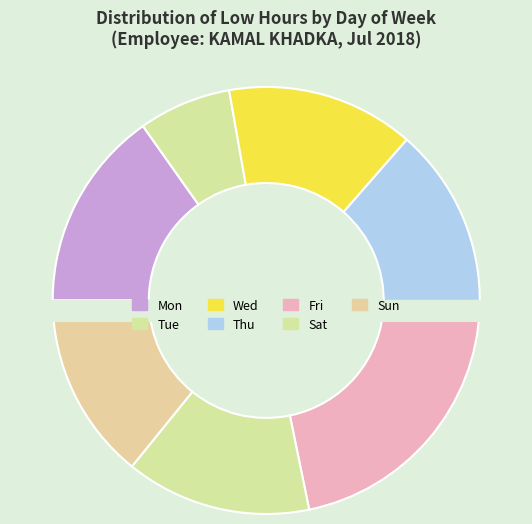

True or false: Wed accounts for 8% of the total.

False